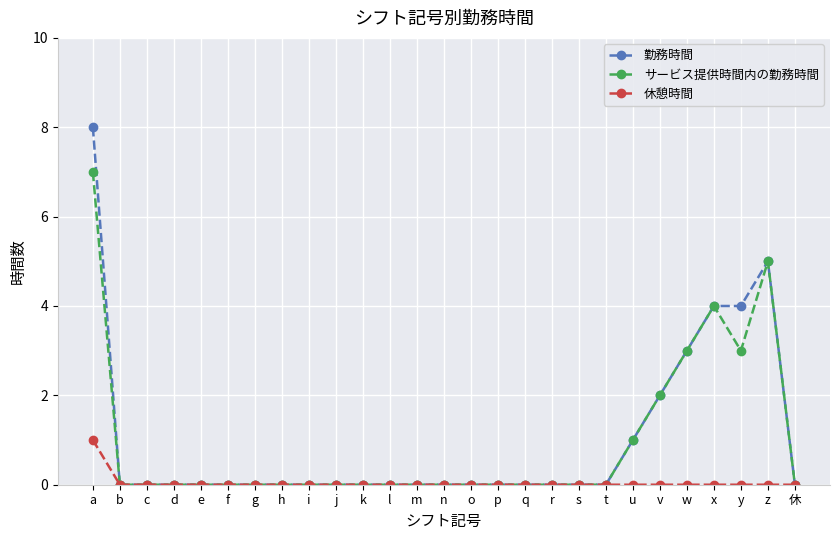

Count the number of data series in this chart.

3